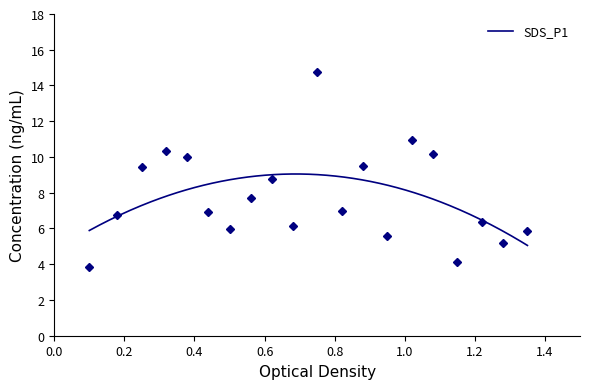

Is it true that the value at 1.4 is 5.2?

False